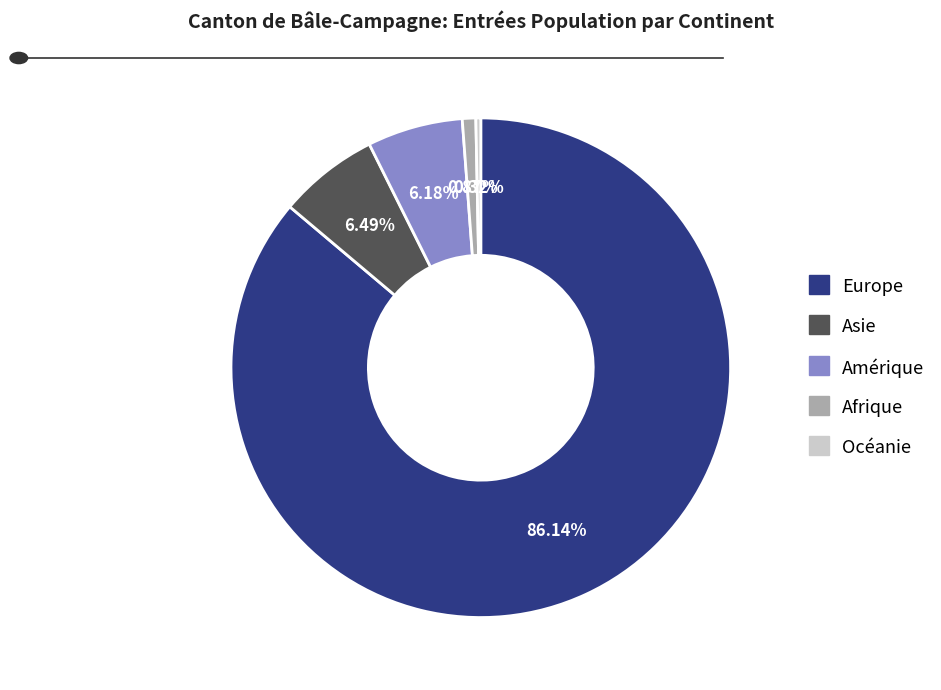

Which slice is the smallest?

Océanie